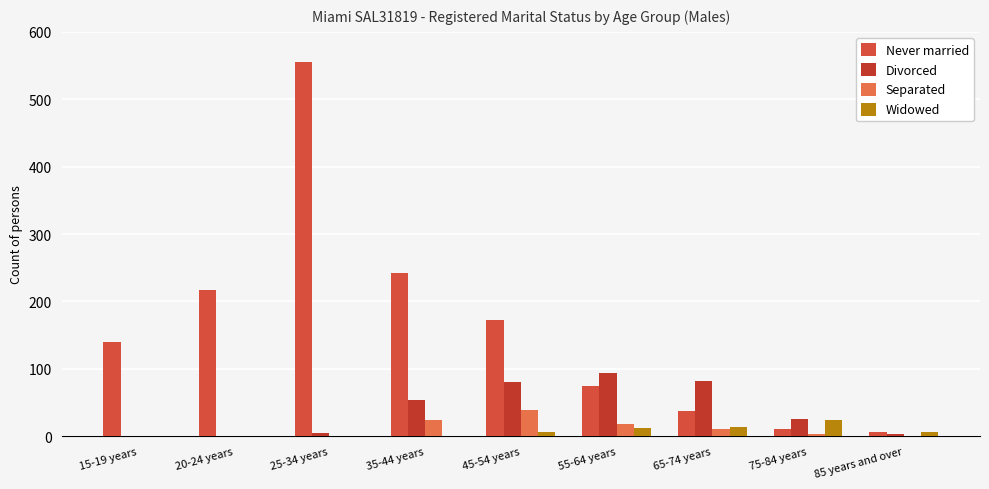

Reading left to right, list all the values displayed in this chart.

Never married: 140	217	556	242	172	74	37	10	6
Divorced: 0	0	5	54	81	94	82	26	3
Separated: 0	0	0	24	39	18	11	3	0
Widowed: 0	0	0	0	6	12	14	24	7